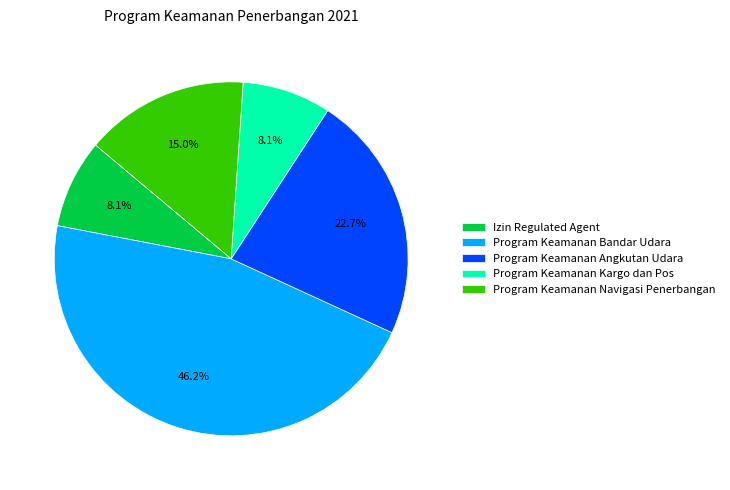

Is the sum of Program Keamanan Navigasi Penerbangan and Program Keamanan Bandar Udara greater than half?

Yes